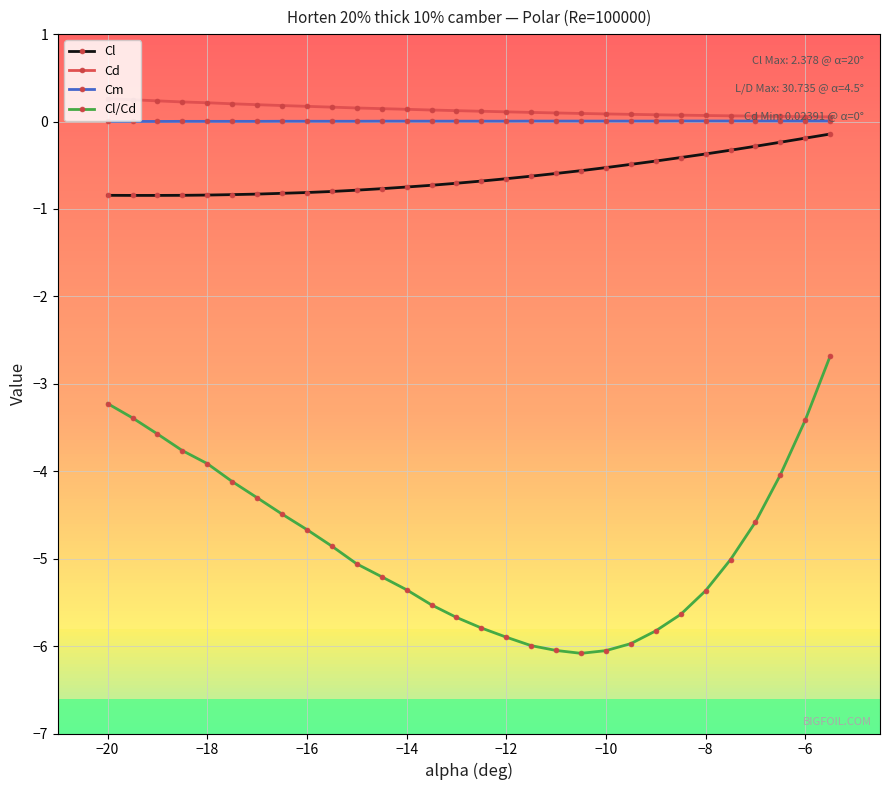

True or false: Cd and Cl cross at least once.

False